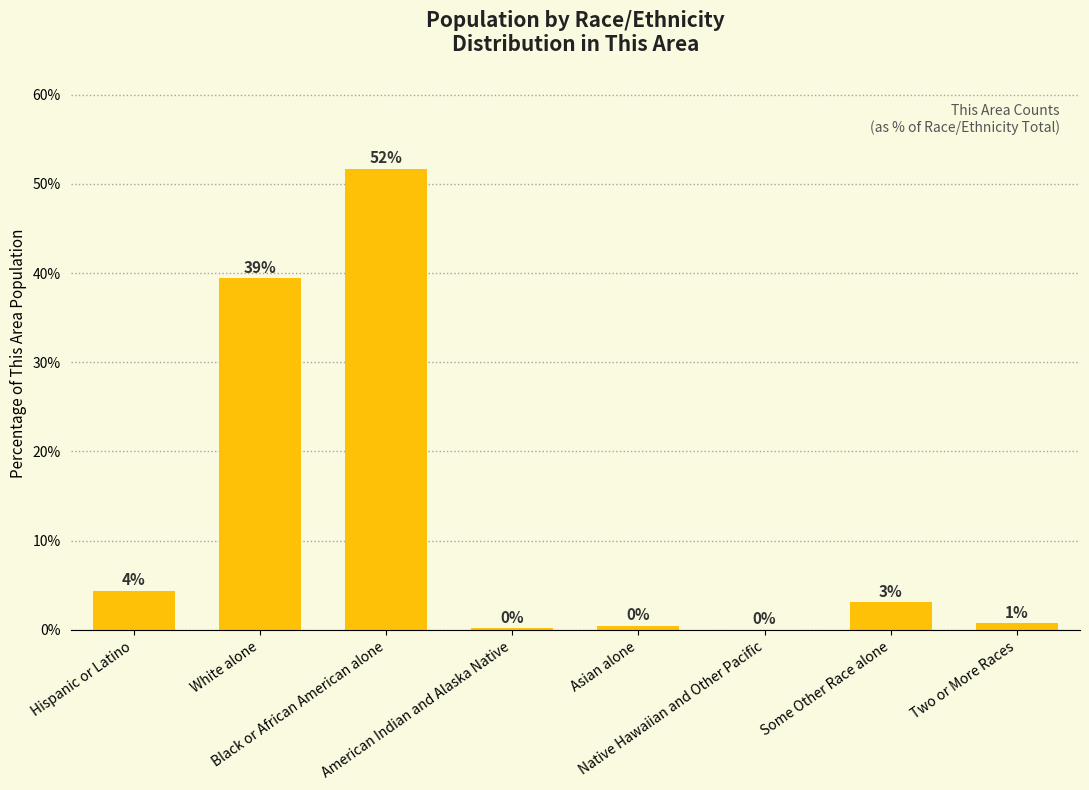

Between American Indian and Alaska Native and Asian alone, which is larger?

Asian alone